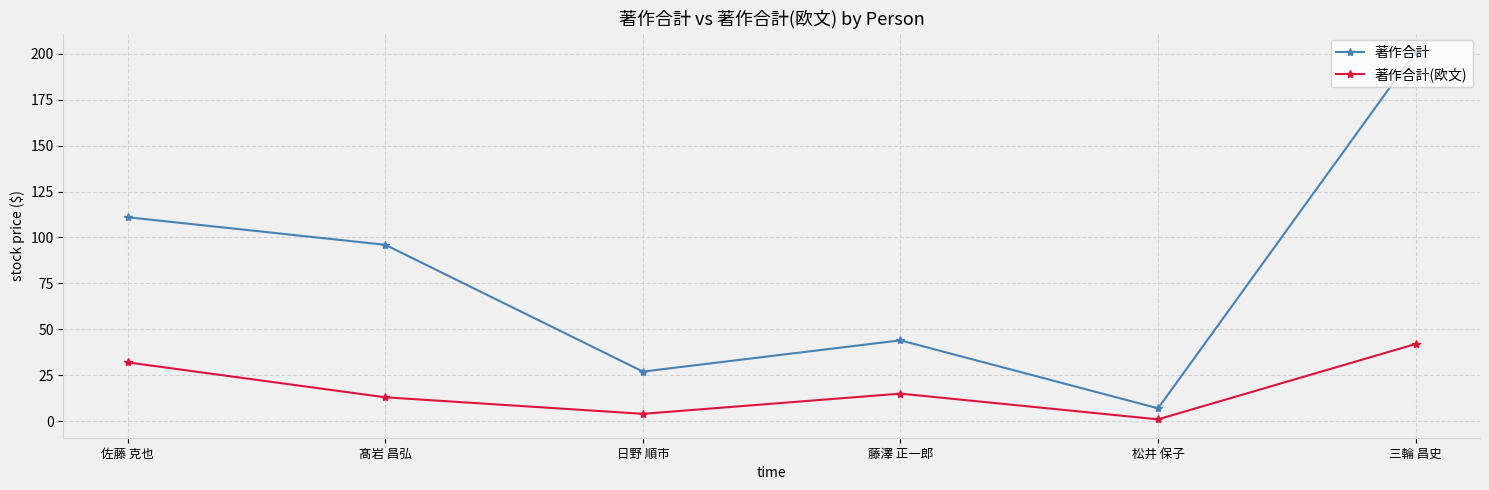

At how many categories does at least one series exceed 143?

1